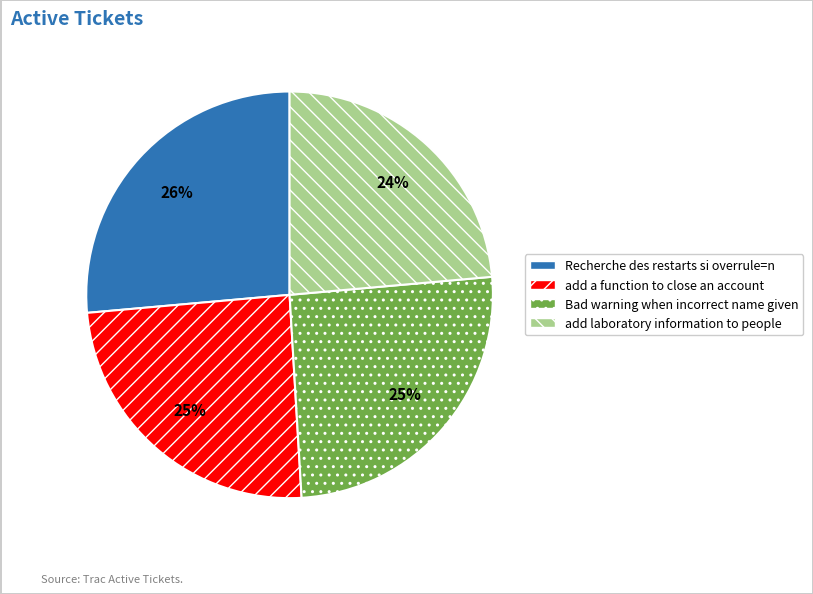

Approximately how many times larger is the value at add laboratory information to people compared to Recherche des restarts si overrule=n?

0.9